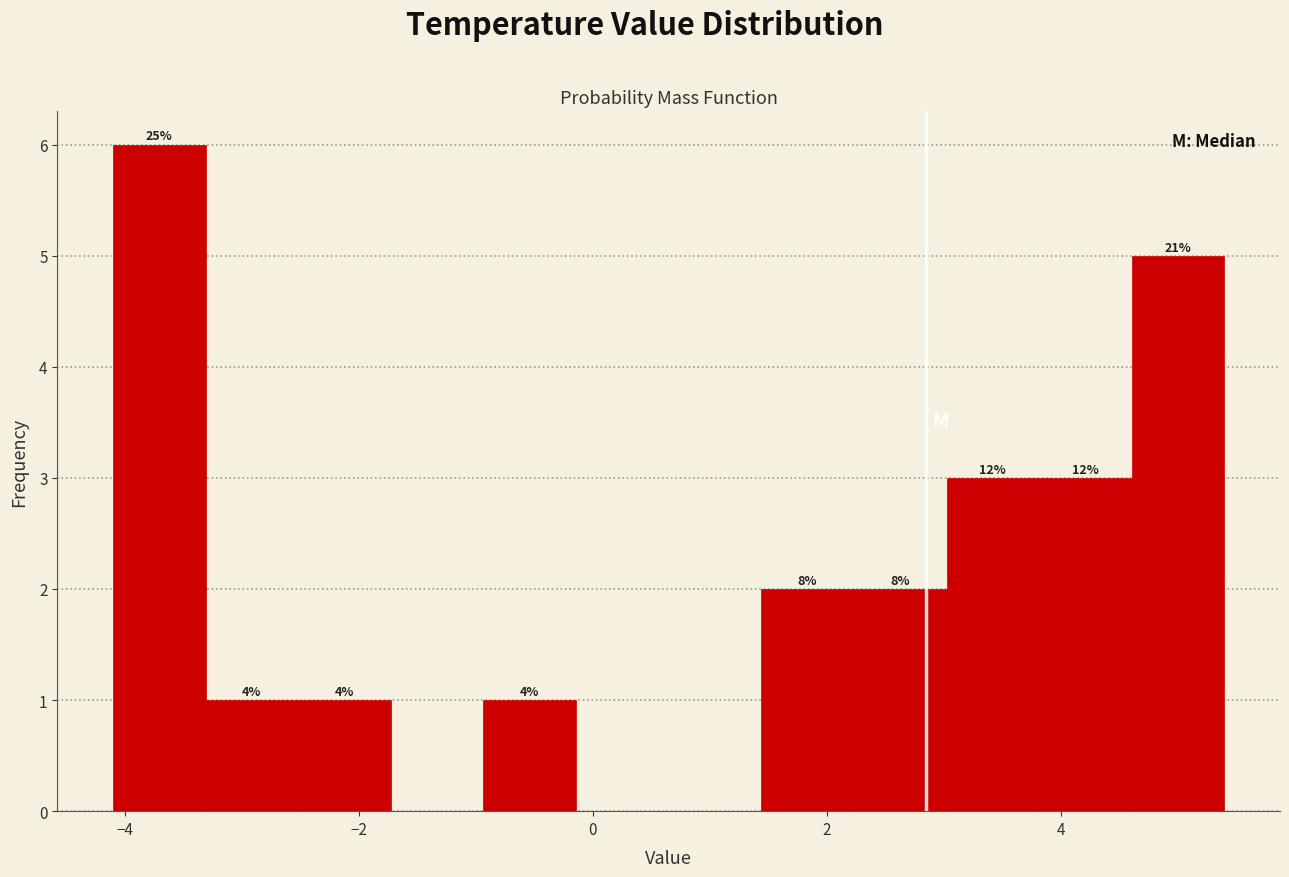

Around what value on the x-axis is the tallest bar? Give the approximate position of its centre, as read against the axis.

-3.8